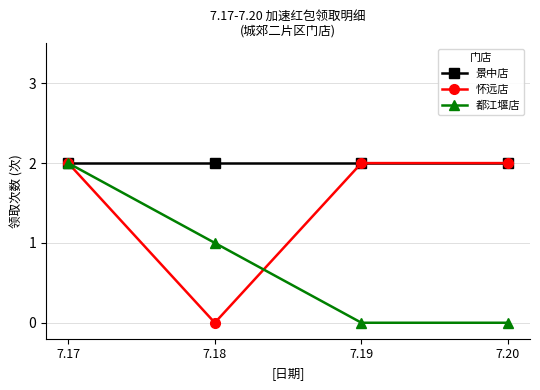

At which label does 都江堰店 first exceed 1?

7.17